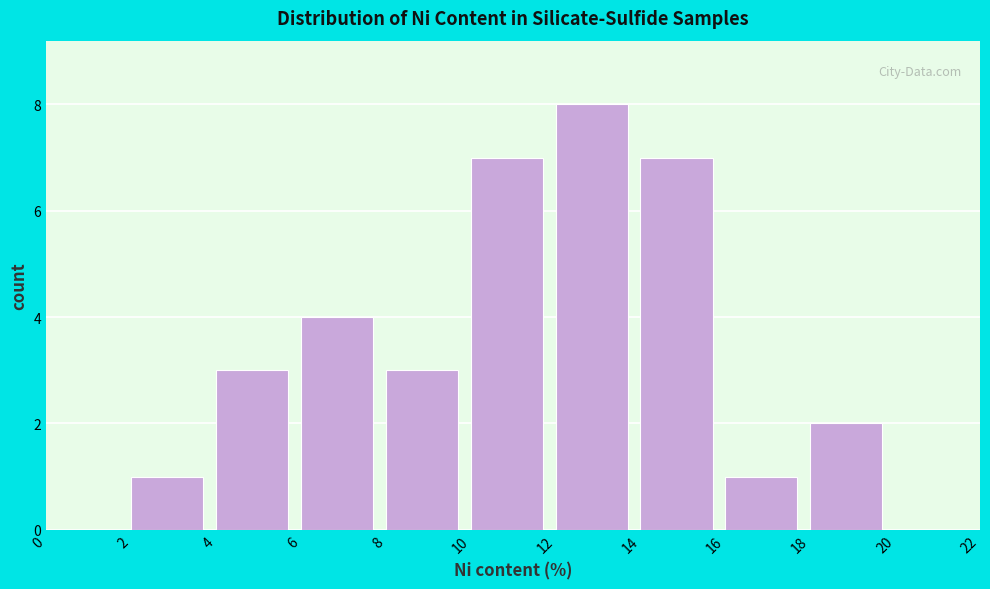

What is the height of the bar covering 18 to 20 on the x-axis? The values are not printed on the chart, so give them approximately, as read against the axis.

2